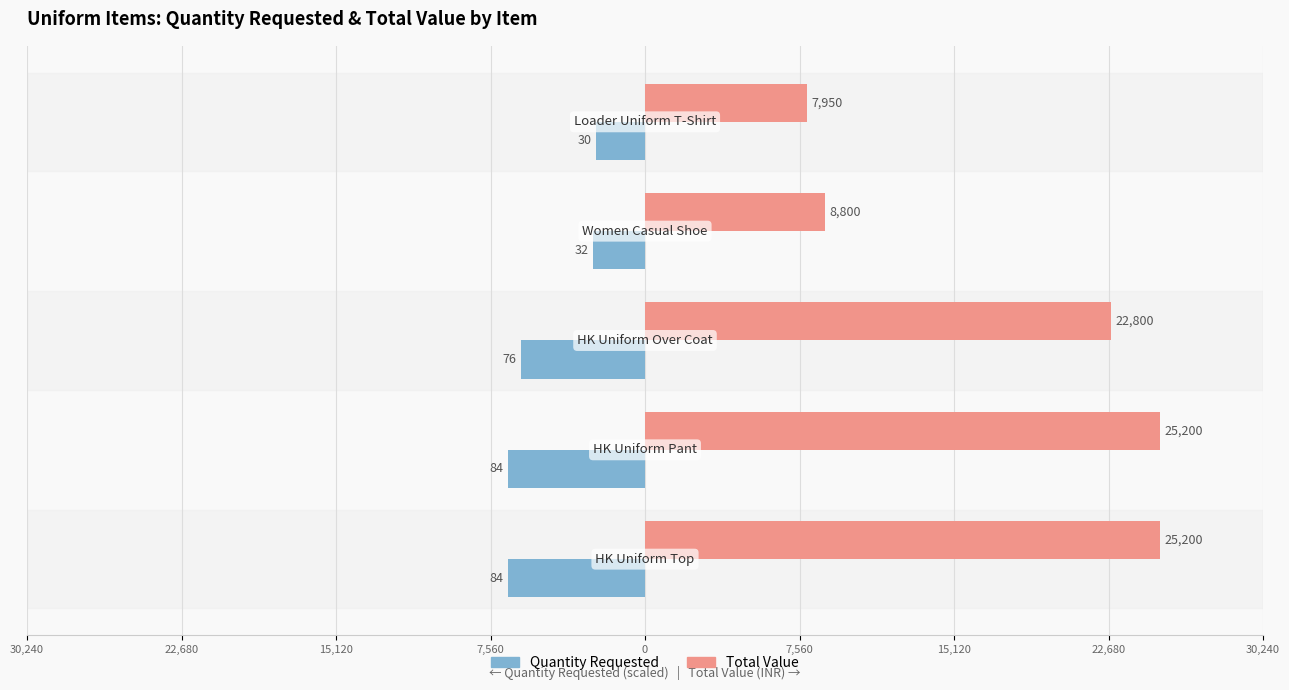

What is the difference between the maximum and minimum values in the Total Value series?

17250